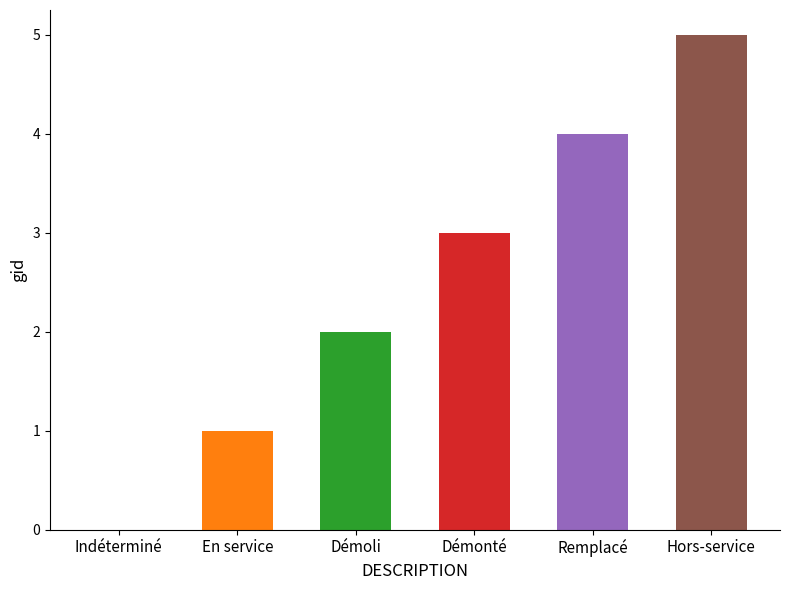

Between Démoli and Démonté, which is larger?

Démonté